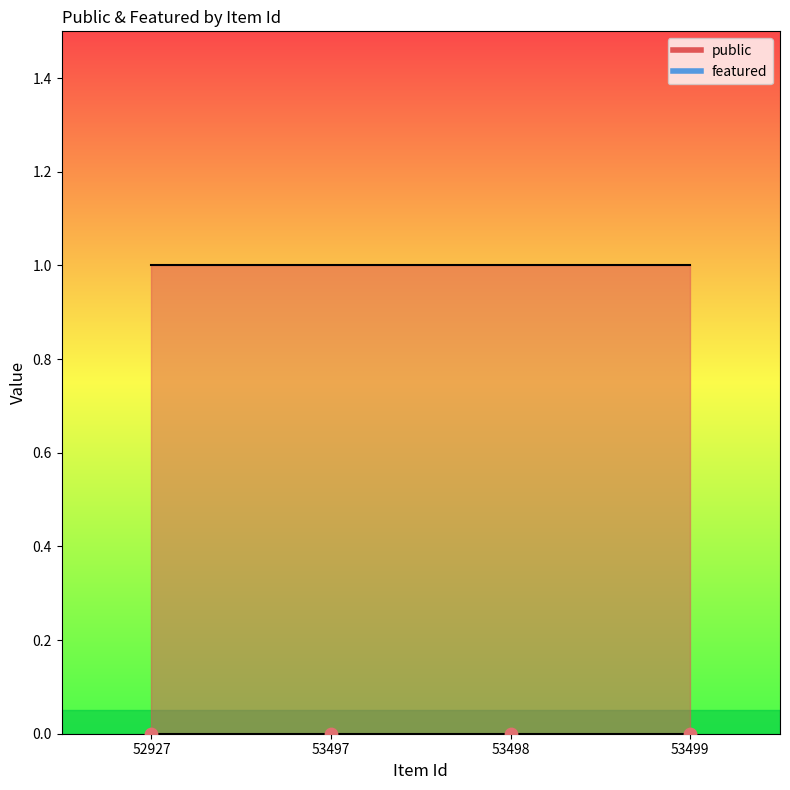

Which series has the widest spread of Y values?

public